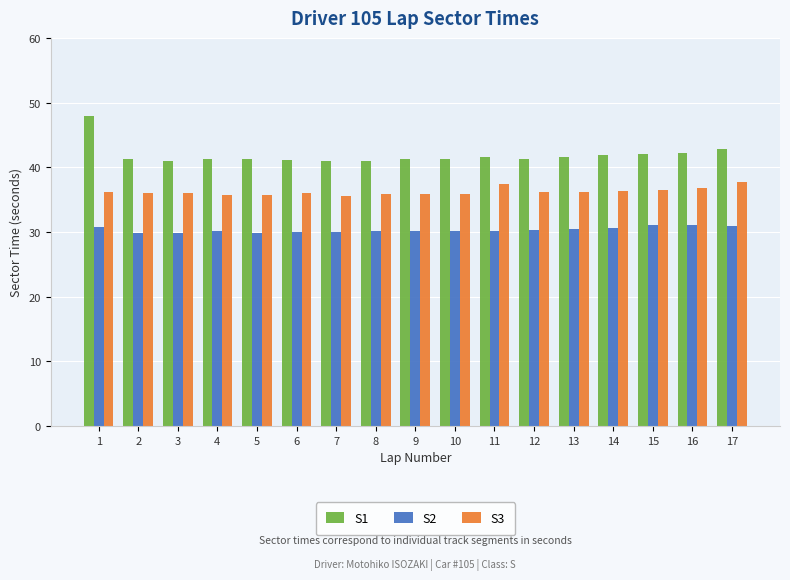

Rank the series at 6 from lowest to highest value.

S2, S3, S1